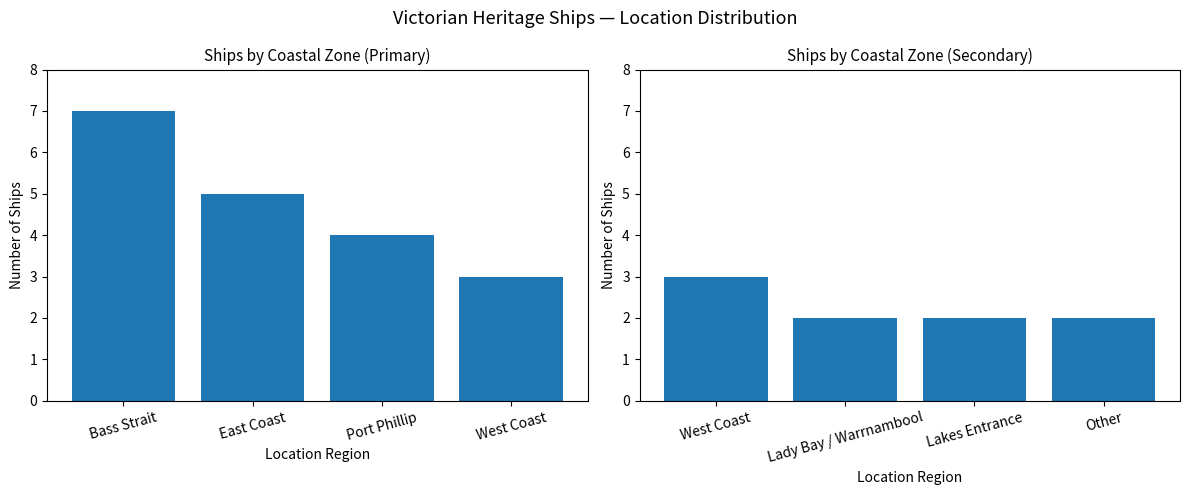

Is it true that Count (first group) equals 2 at Bass Strait?

False